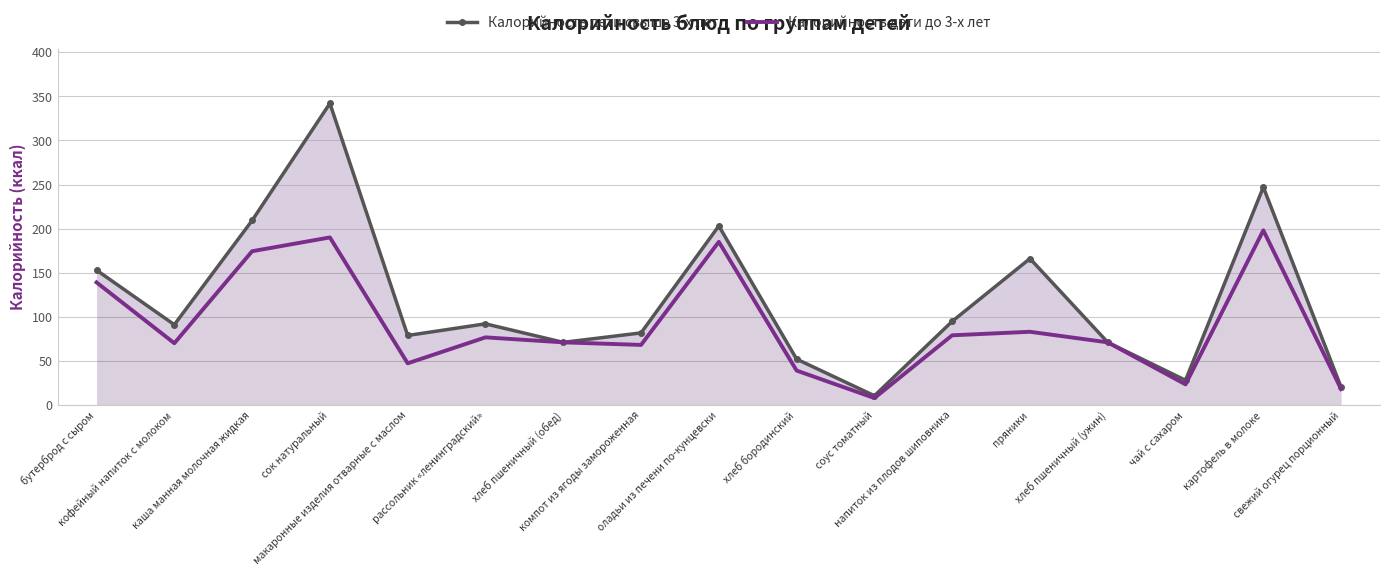

Which has a higher value, оладьи из печени по-кунцевски or соус томатный?

оладьи из печени по-кунцевски